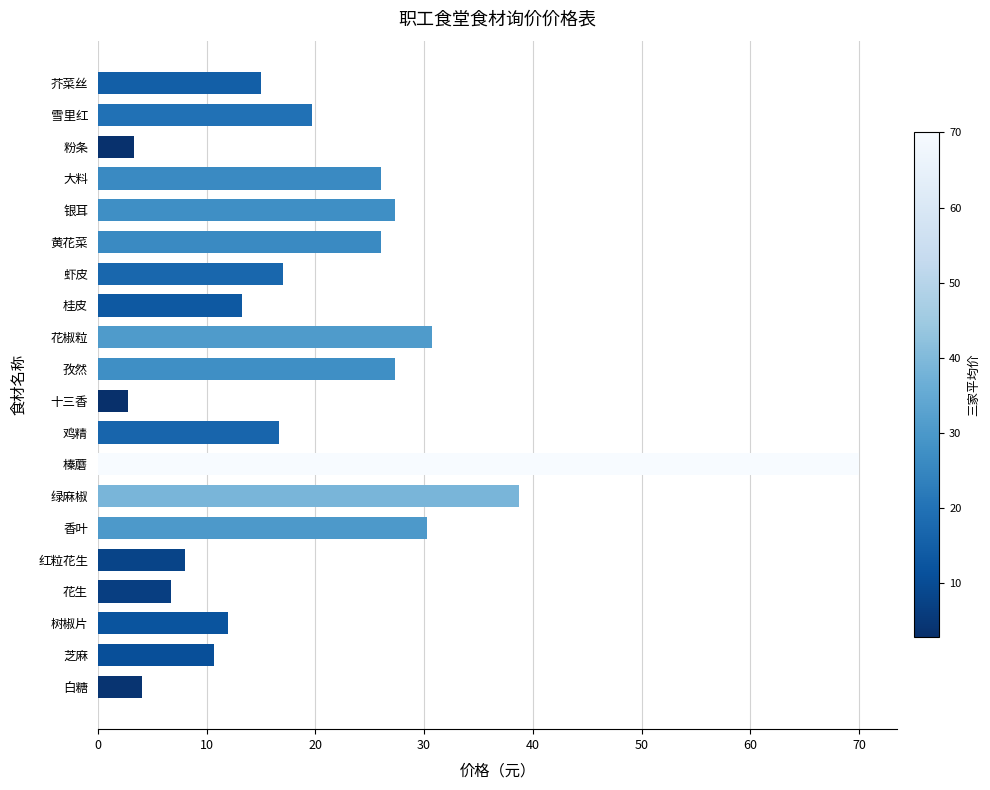

Read the value at 虾皮.

17.0